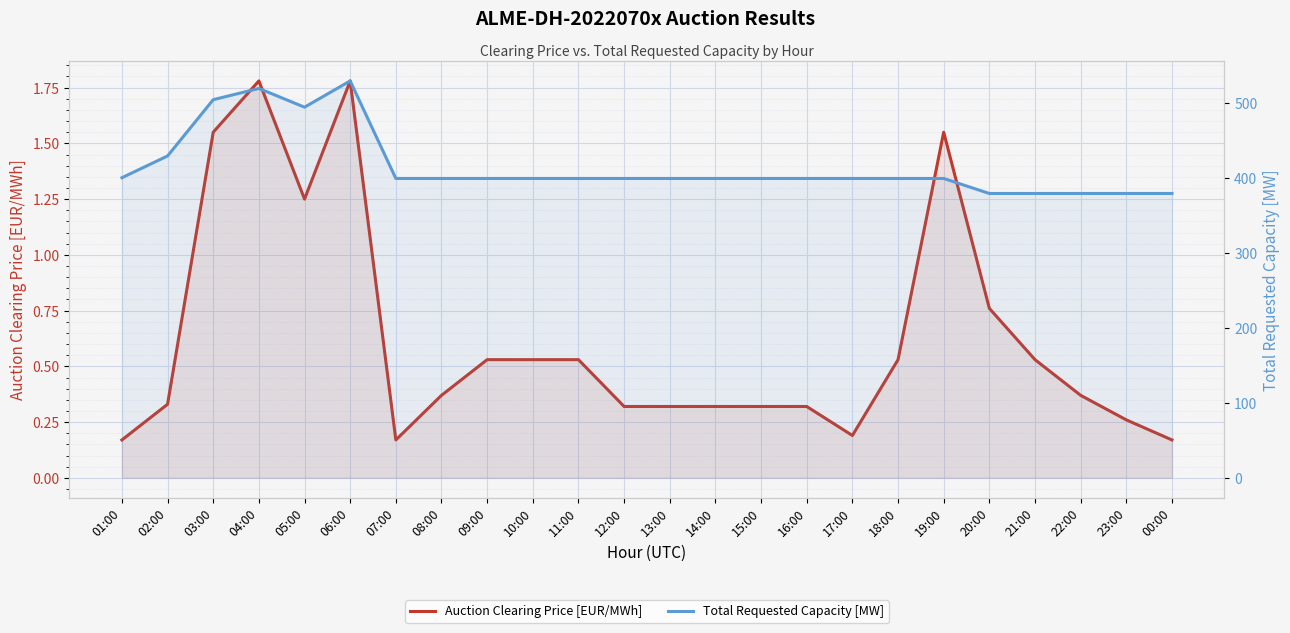

At which label is Total Requested Capacity [MW] closest to 454?

02:00